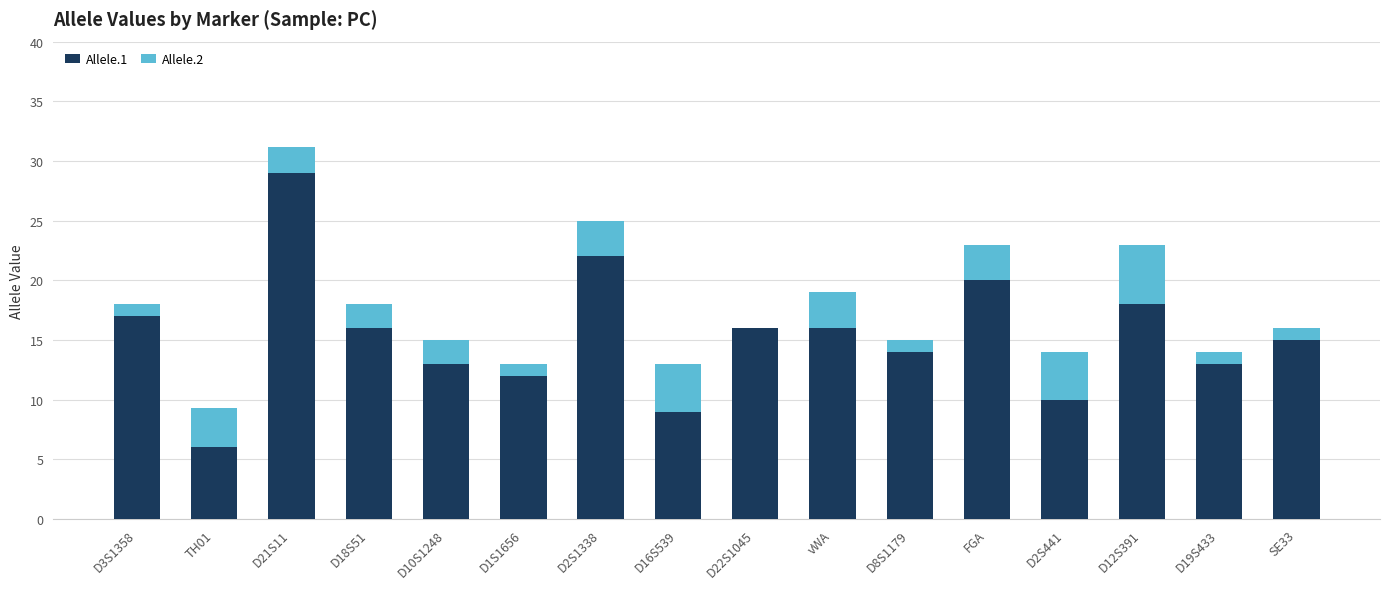

The value of Allele.1 at D22S1045 is 25.7. True or false?

False